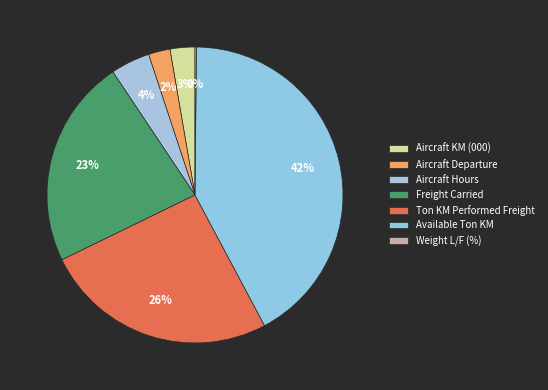

What is the change in value from Freight Carried to Available Ton KM?

+7783